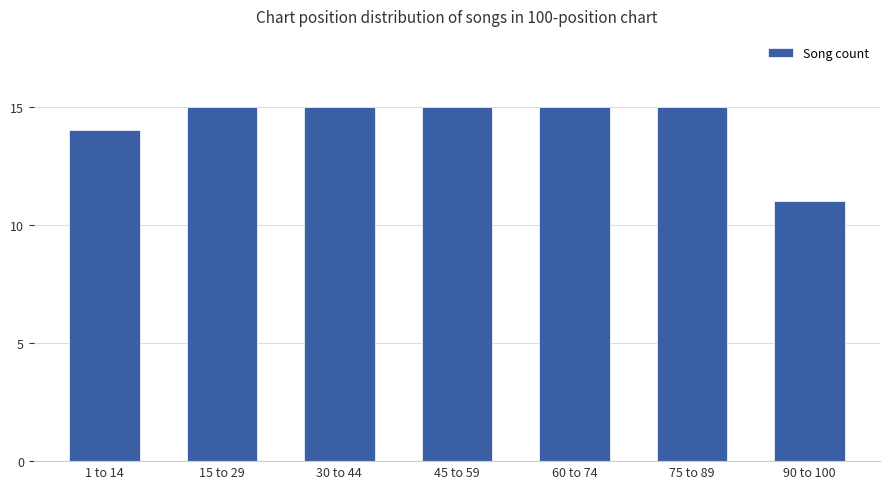

Reading right to left, transcribe all the data shown in this chart.

90 to 100=11	75 to 89=15	60 to 74=15	45 to 59=15	30 to 44=15	15 to 29=15	1 to 14=14